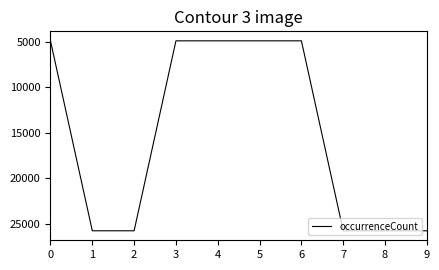

Is this an area chart (filled region under the line)?

No